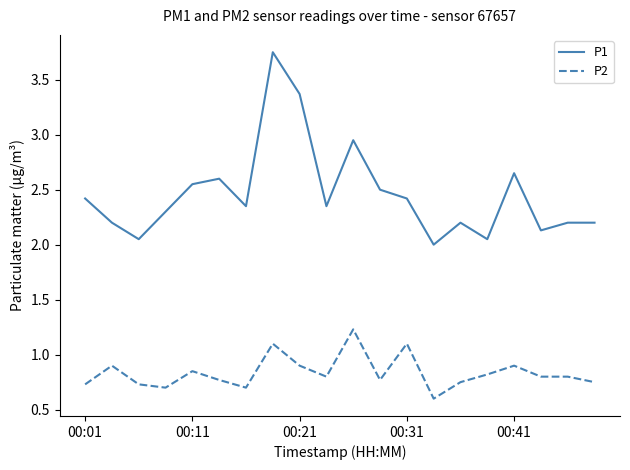

What is the minimum value for P2?

0.6